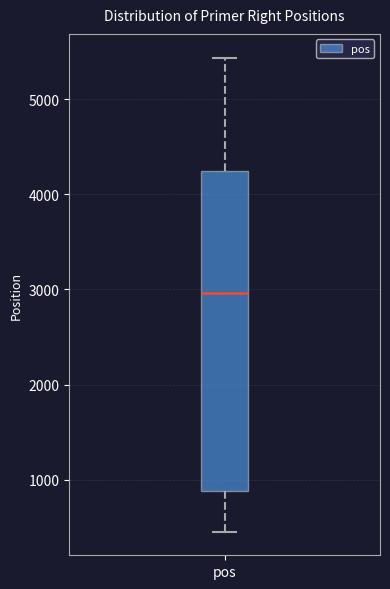

Where is the lower edge of the box for pos on the y-axis? The values are not printed on the chart, so give them approximately, as read against the axis.

900